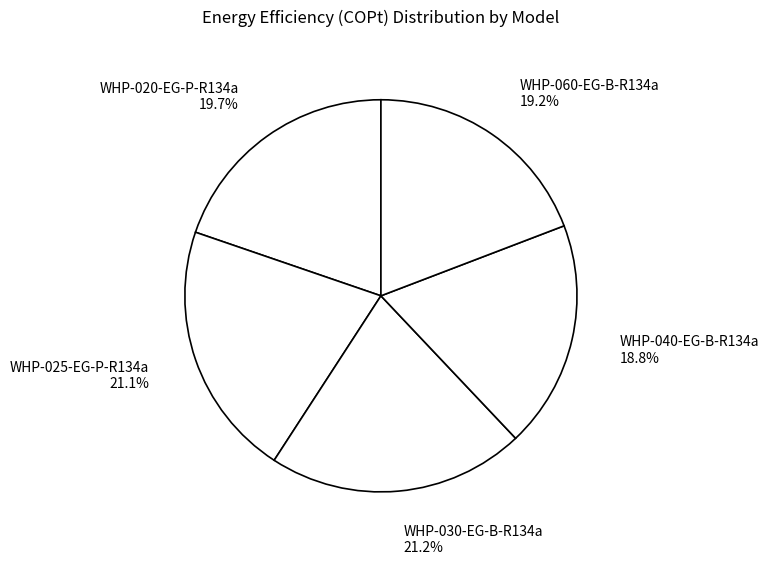

Is there any slice that represents more than half of the pie?

No